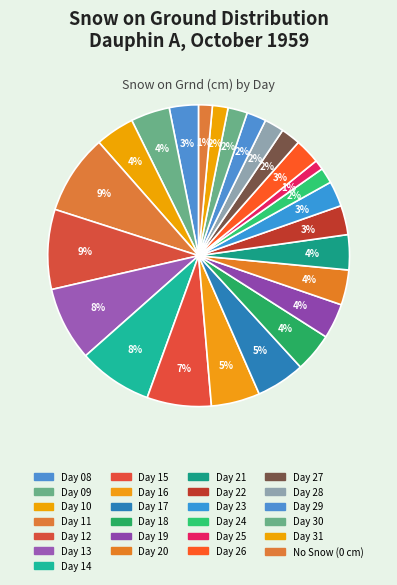

Count the number of slices in the pie.

25